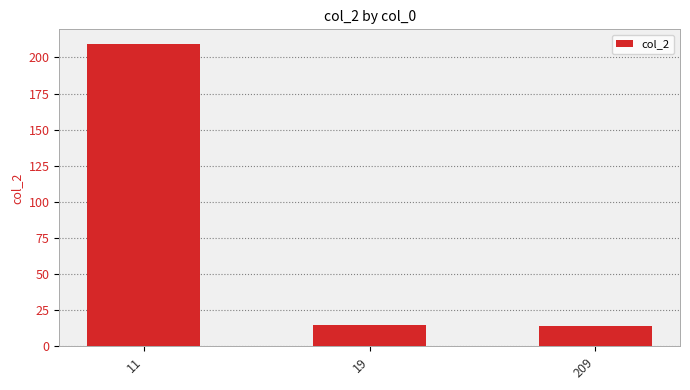

How many data points does each series have?

3